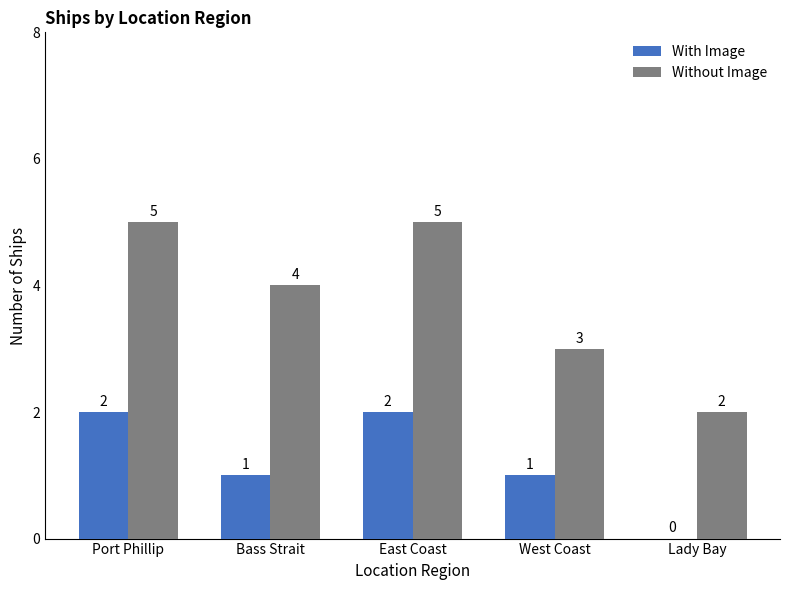

Reading right to left, transcribe all the data shown in this chart.

With Image: Lady Bay=0	West Coast=1	East Coast=2	Bass Strait=1	Port Phillip=2
Without Image: Lady Bay=2	West Coast=3	East Coast=5	Bass Strait=4	Port Phillip=5